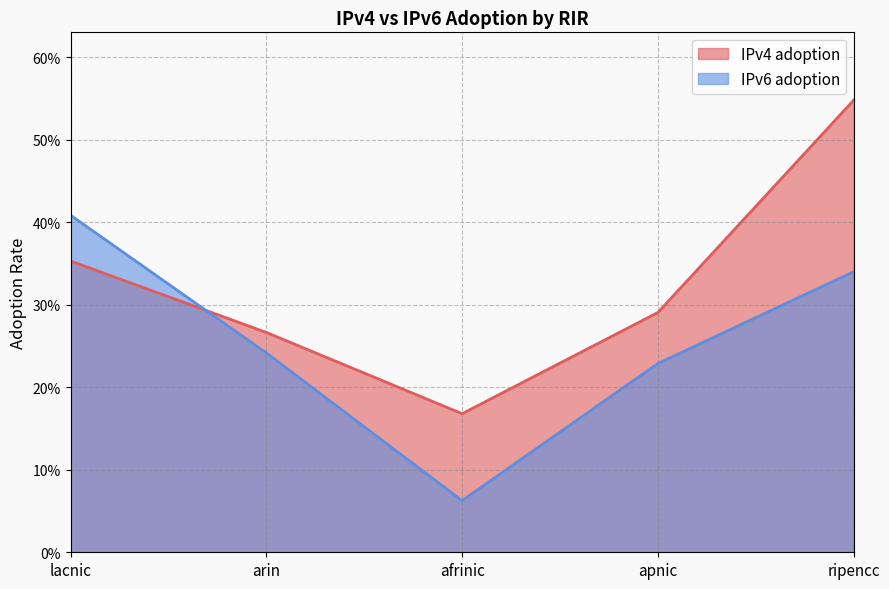

At how many categories does at least one series exceed 0?

5